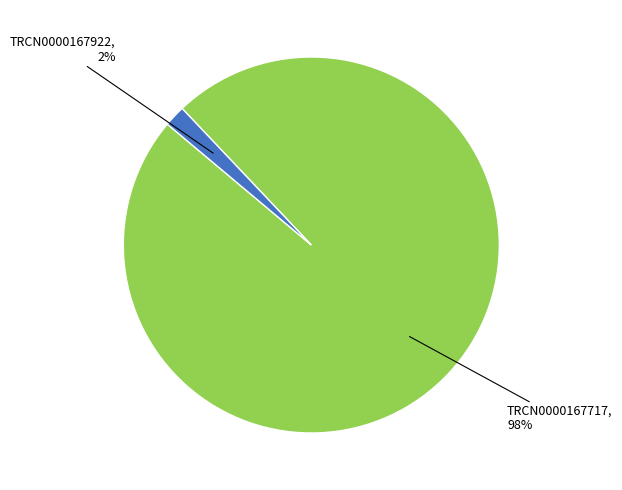

To the nearest percent, what is the average slice percentage?

50%